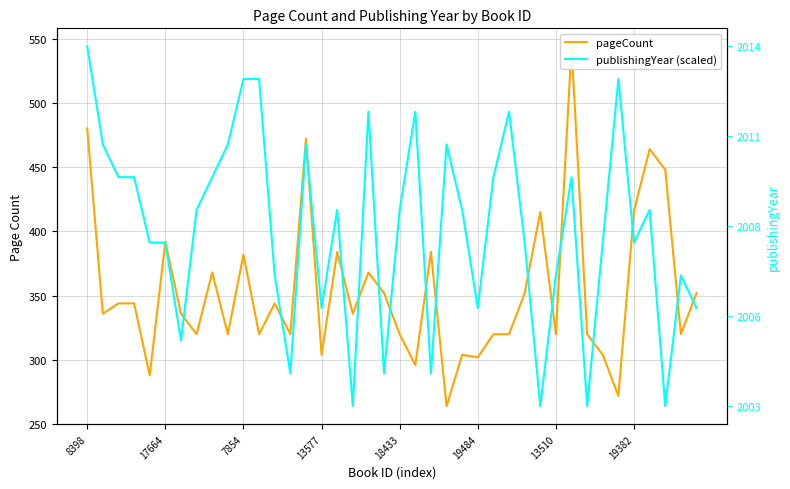

What are all the series names shown in the legend?

pageCount, publishingYear (scaled)